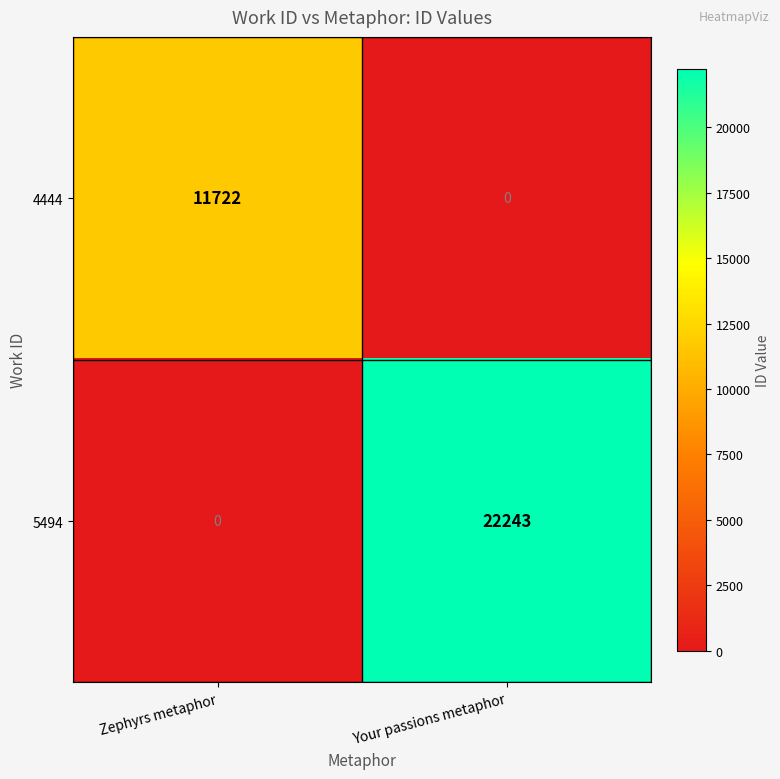

True or false: 5494 has a value of 0 at Zephyrs metaphor.

True